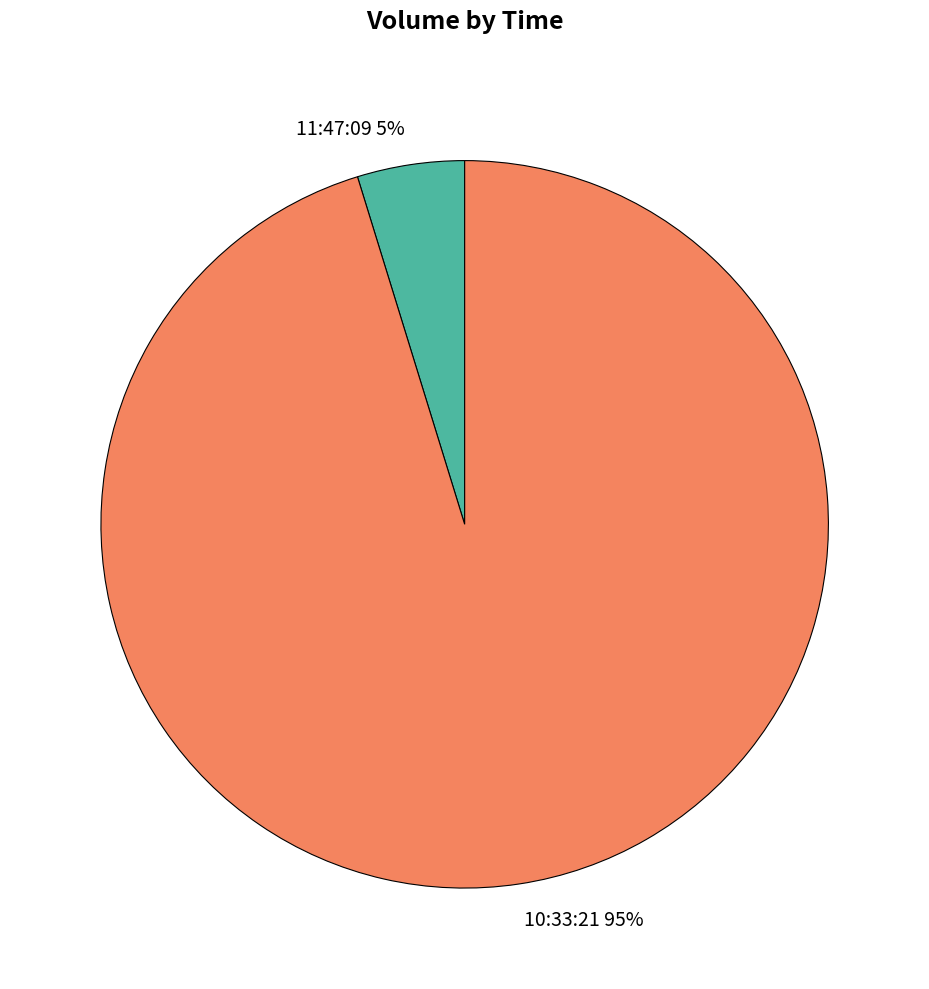

To the nearest percent, what is the difference between the largest and smallest slice percentages?

90%